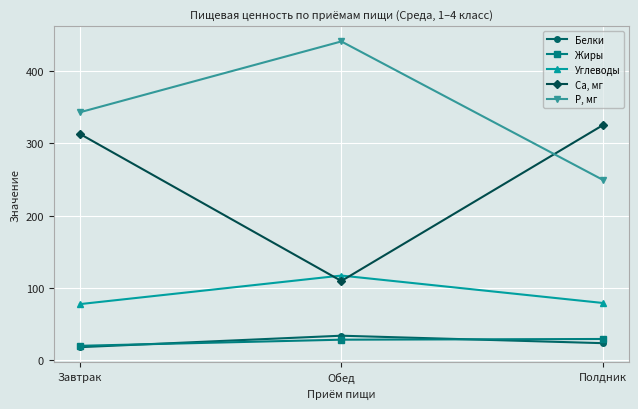

What is the sum of the Углеводы values at Полдник and Завтрак?

156.1